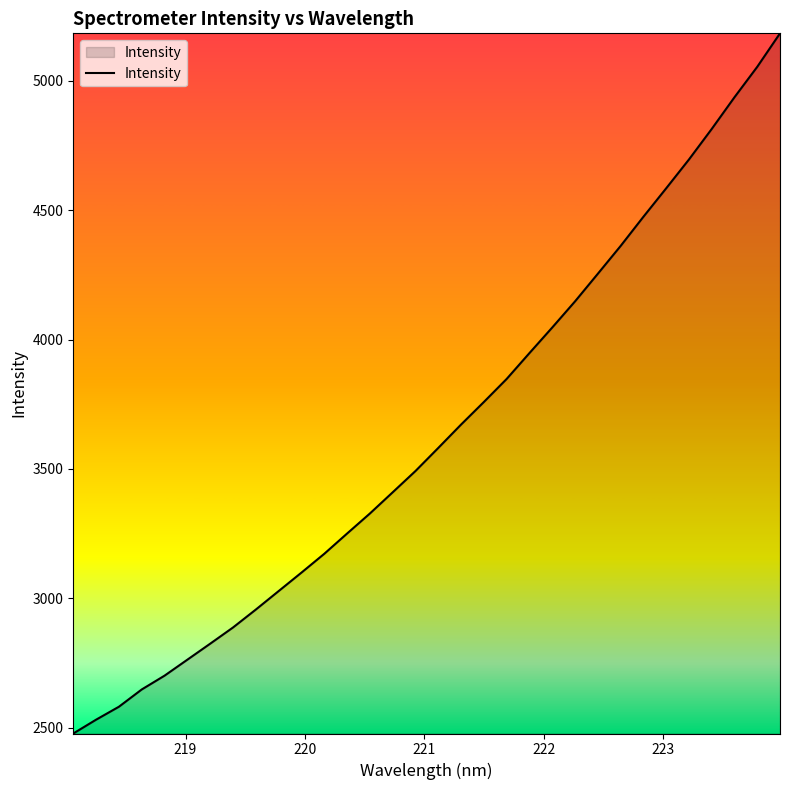

What is the smallest value displayed?

2477.0